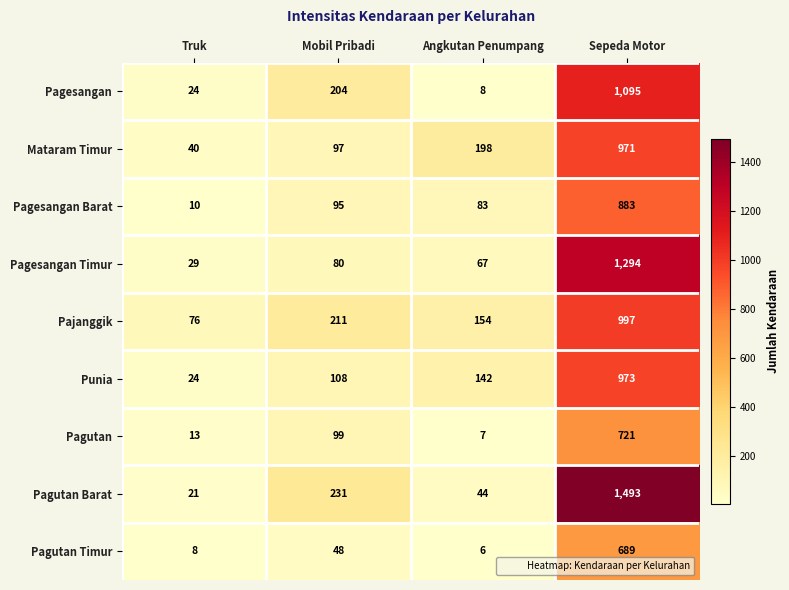

How many series are shown in this chart?

9